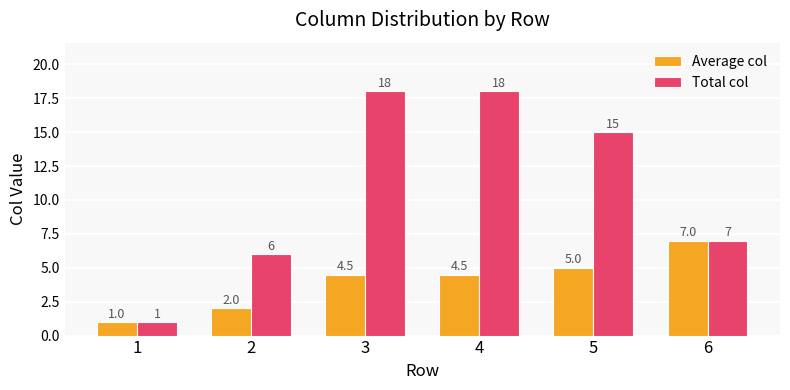

At how many categories does at least one series exceed 17?

2